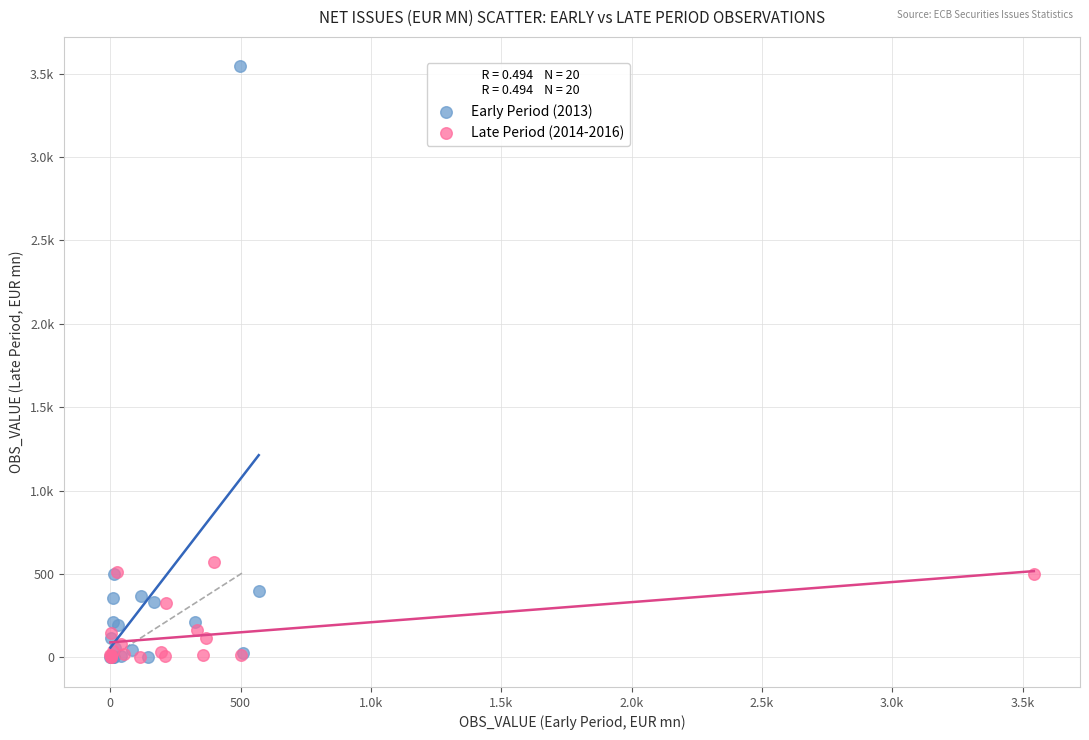

What are all the series names shown in the legend?

Early Period (2013), Late Period (2014-2016)